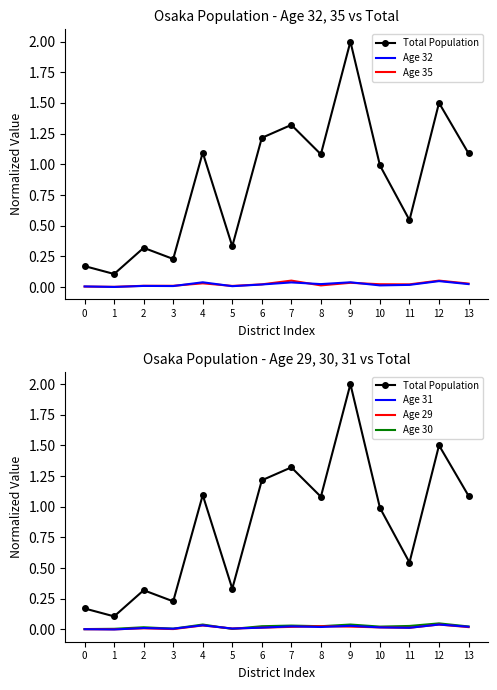

True or false: Age 32 has a value of 0.0 at 1.

False